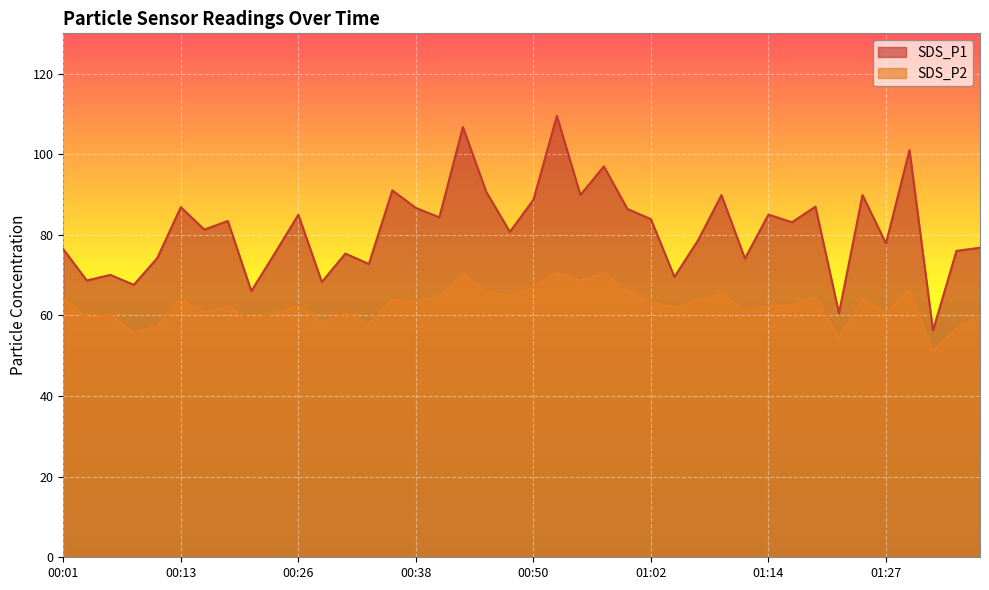

How many values in the SDS_P1 series exceed 83?

20